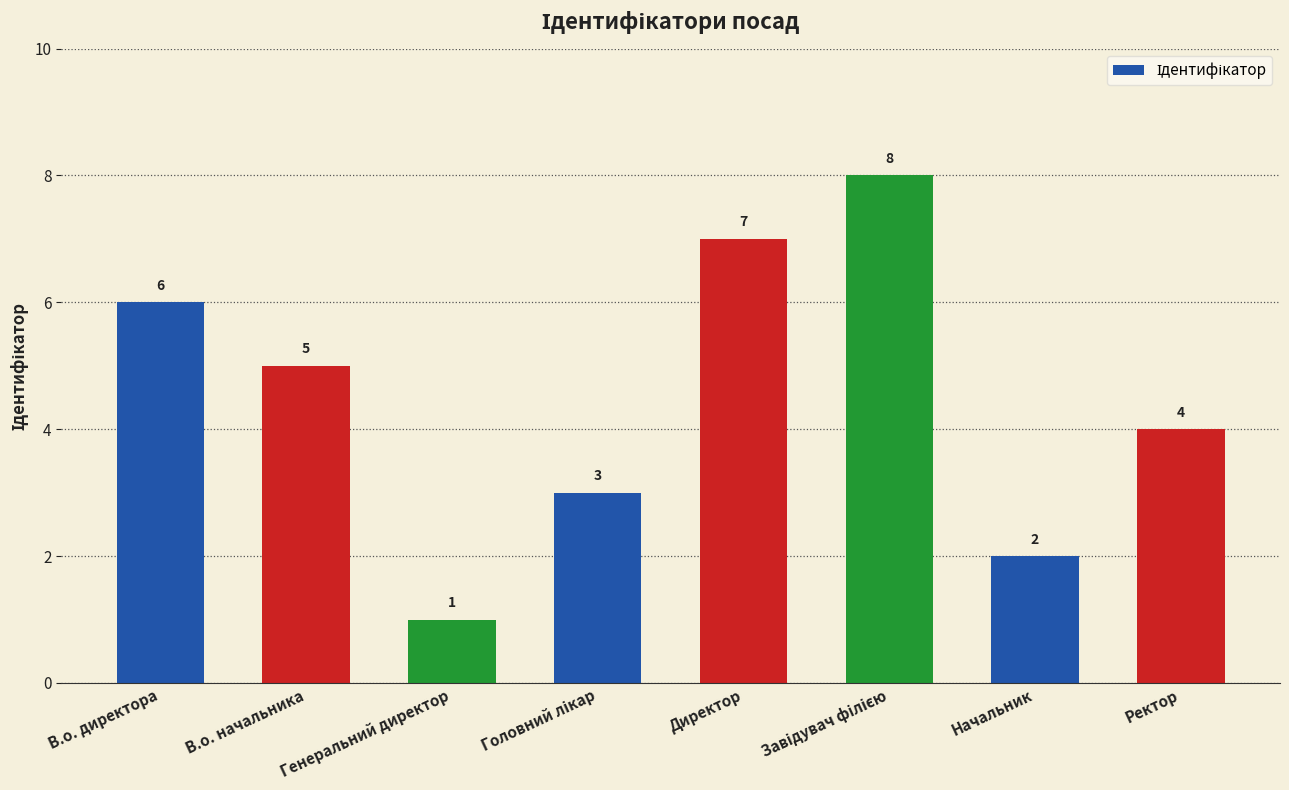

What is the greatest value displayed?

8